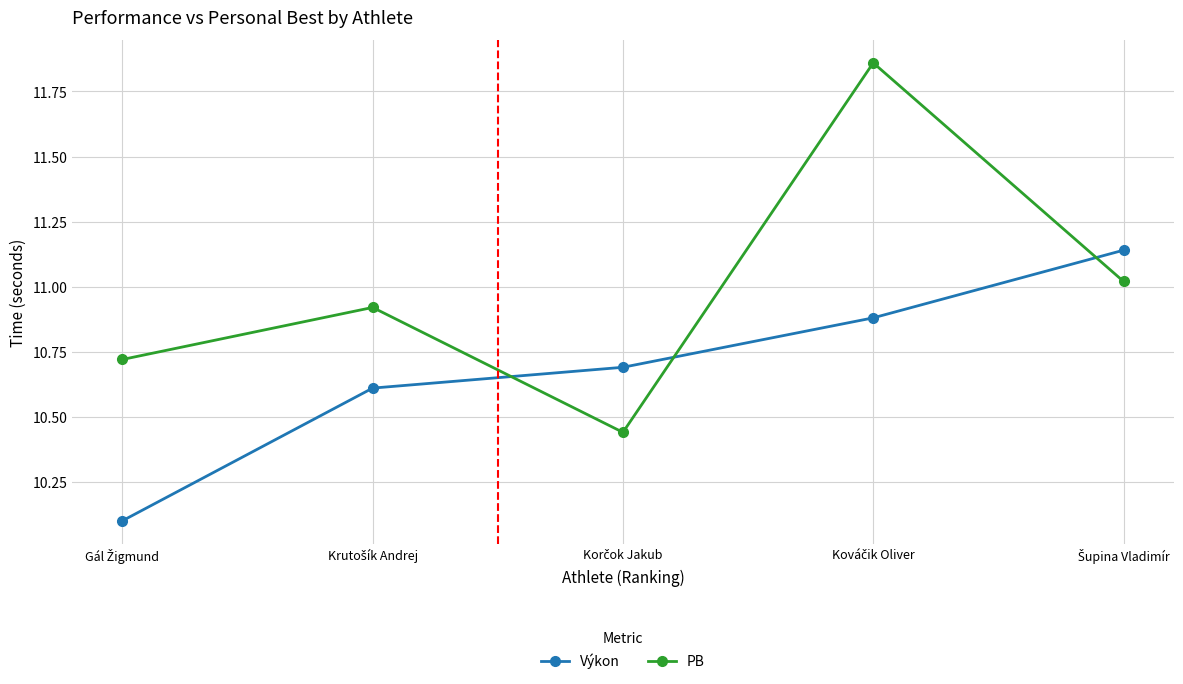

At how many categories does at least one series exceed 10?

5